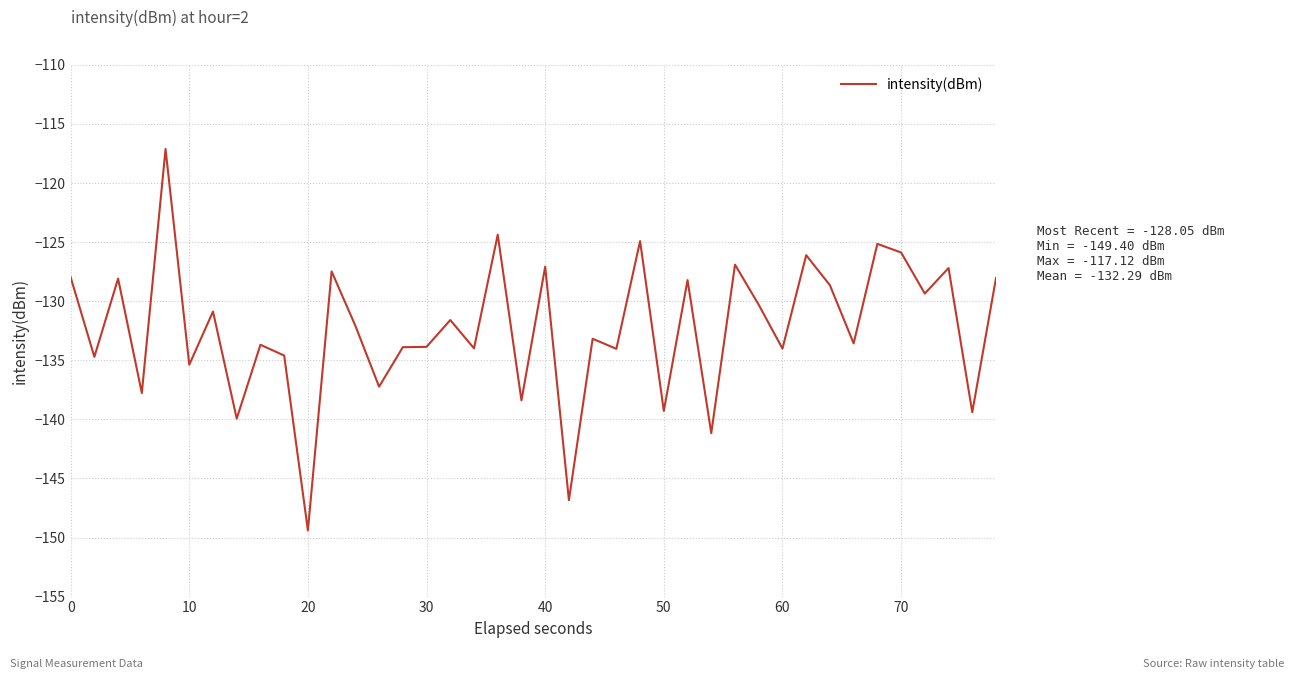

What is the difference between the maximum and minimum values?

32.3